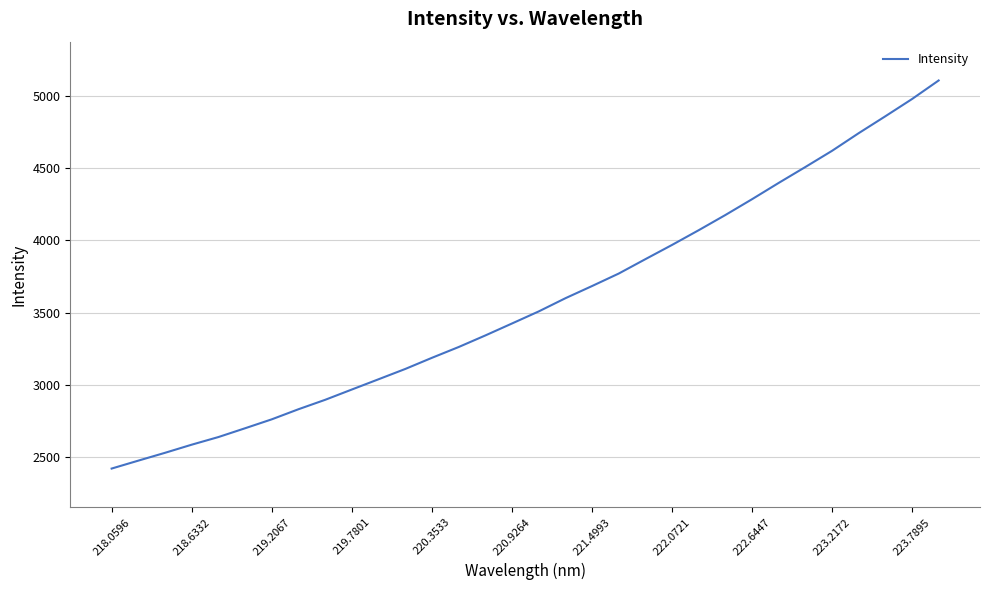

What is the smallest value displayed?

2421.4